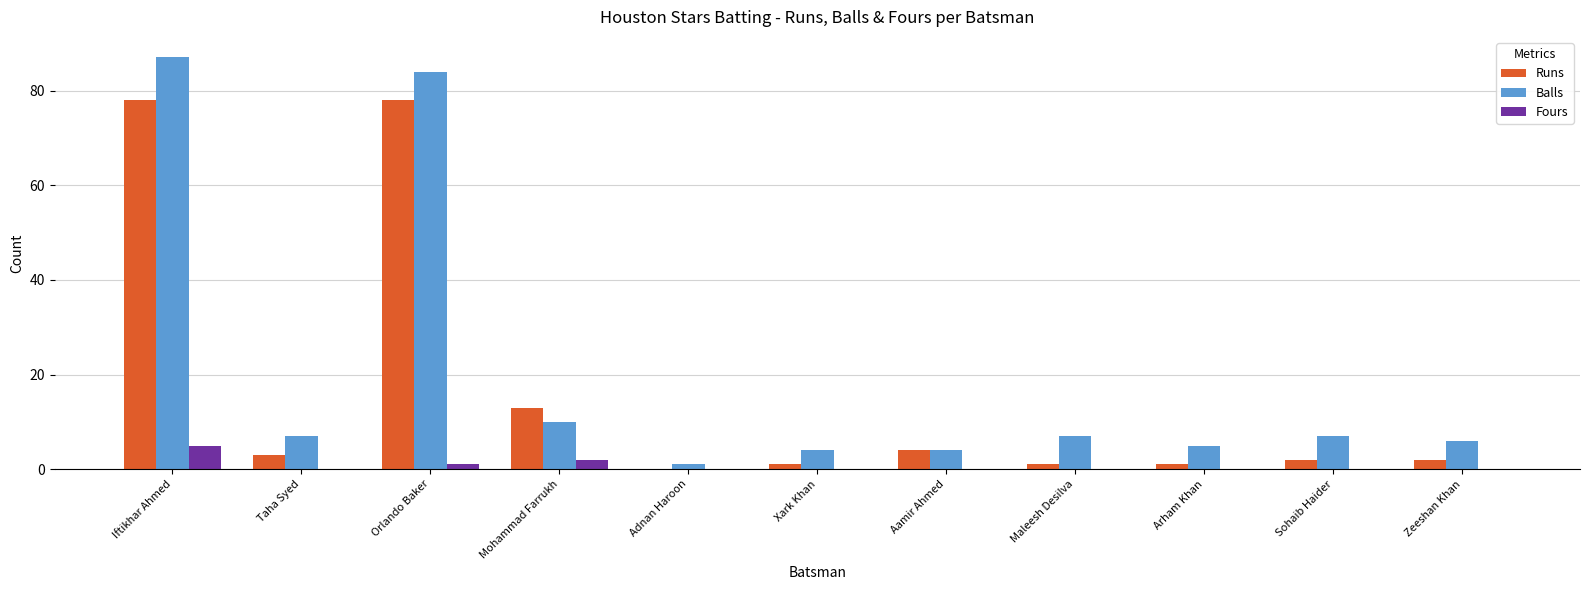

What is the total value across all series at Aamir Ahmed?

8